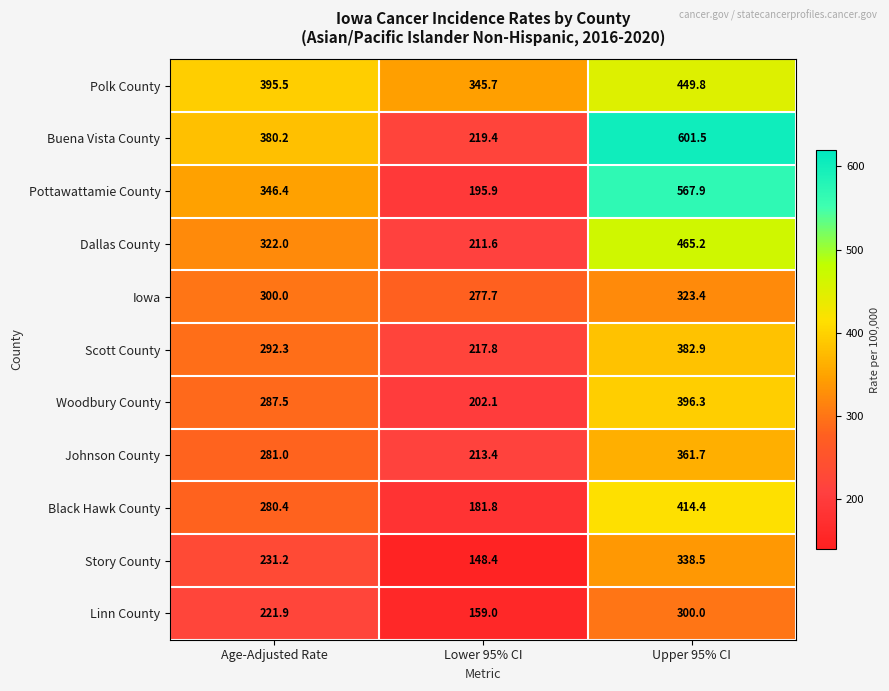

Which series has the largest range (max minus min)?

Buena Vista County